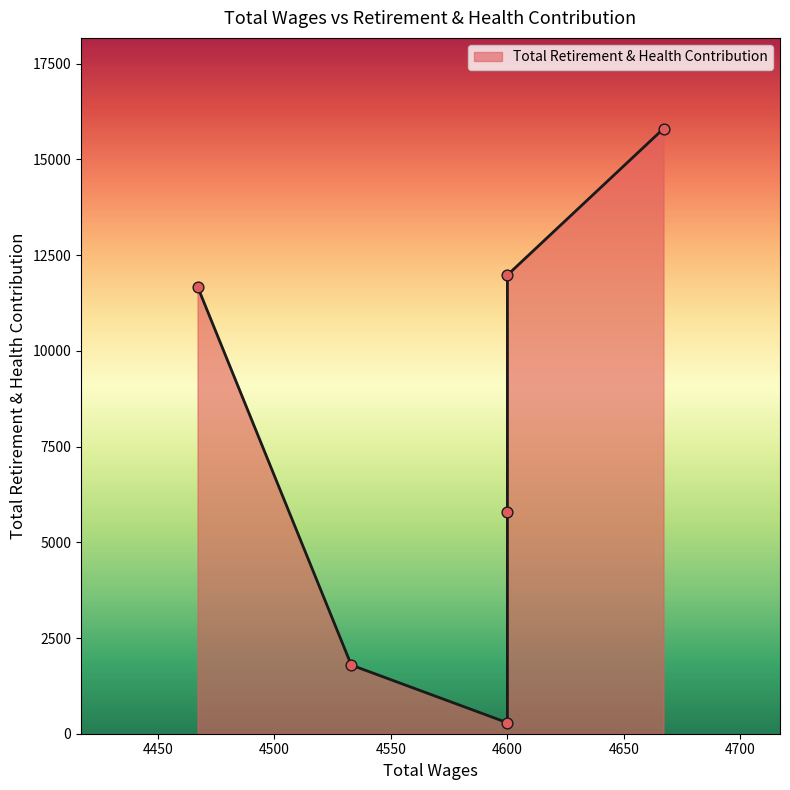

What is the change in value from 4600.0 to 4467.0?

-300